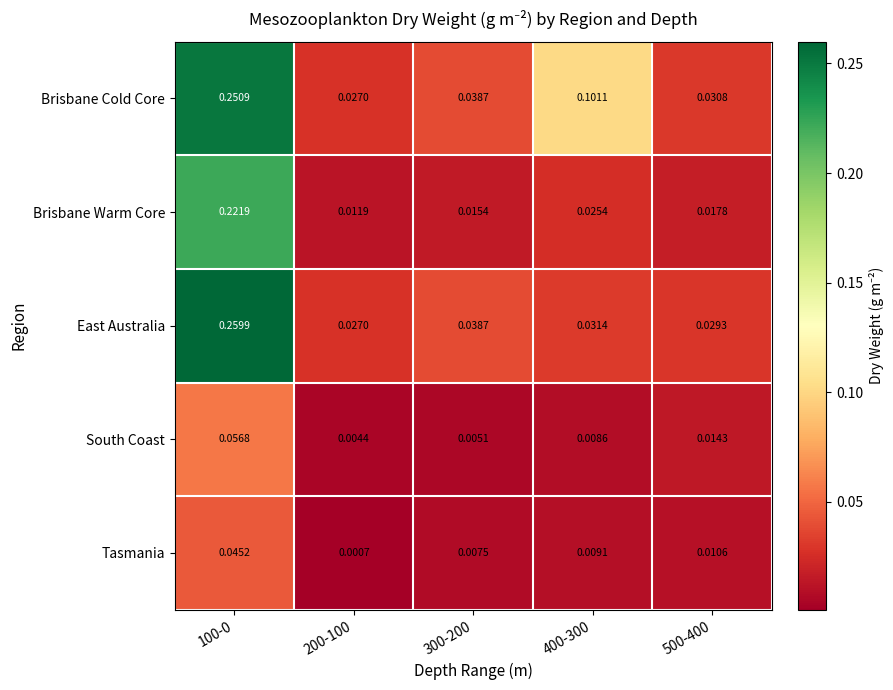

Which series has the largest range (max minus min)?

East Australia